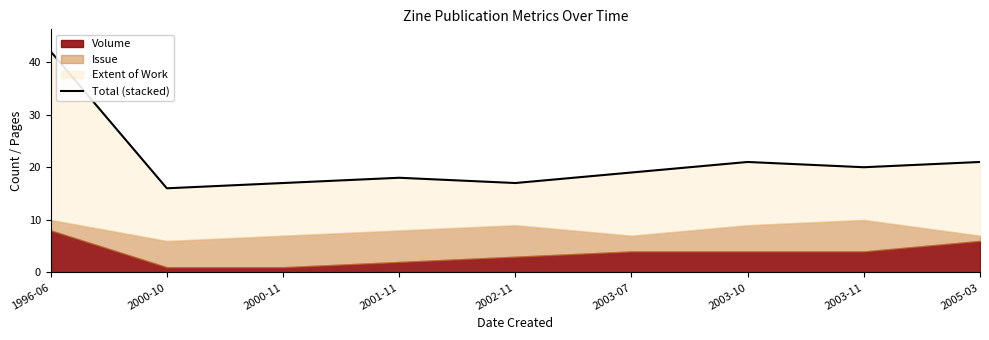

Reading left to right, list all the values displayed in this chart.

1996-06=42	2000-10=16	2000-11=17	2001-11=18	2002-11=17	2003-07=19	2003-10=21	2003-11=20	2005-03=21